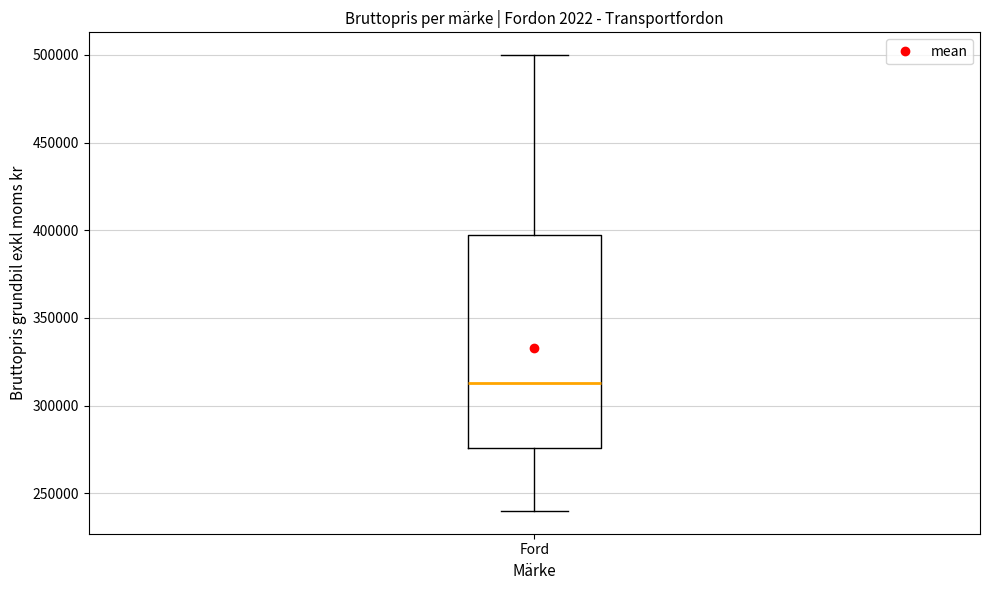

Read this box plot against the y-axis: the position of the median line, the range covered by the box, and the ends of both whiskers. The values are not printed on the chart, so give them approximately, as read against the axis.

median 315000, box 275000 to 400000, whiskers 240000 to 500000